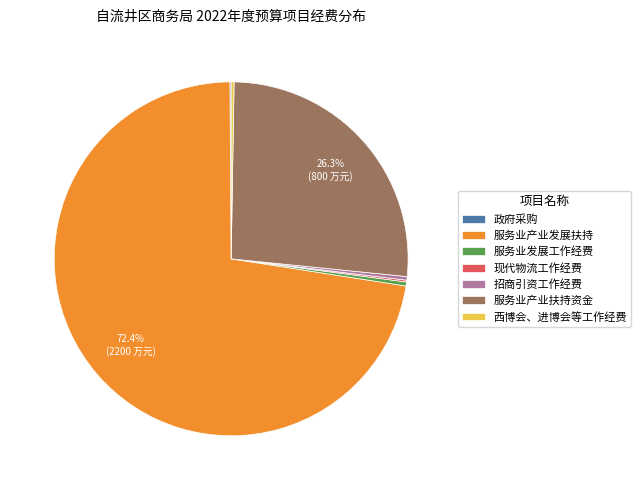

What is the ratio of the value at 服务业产业扶持资金 to the value at 招商引资工作经费?

80.0